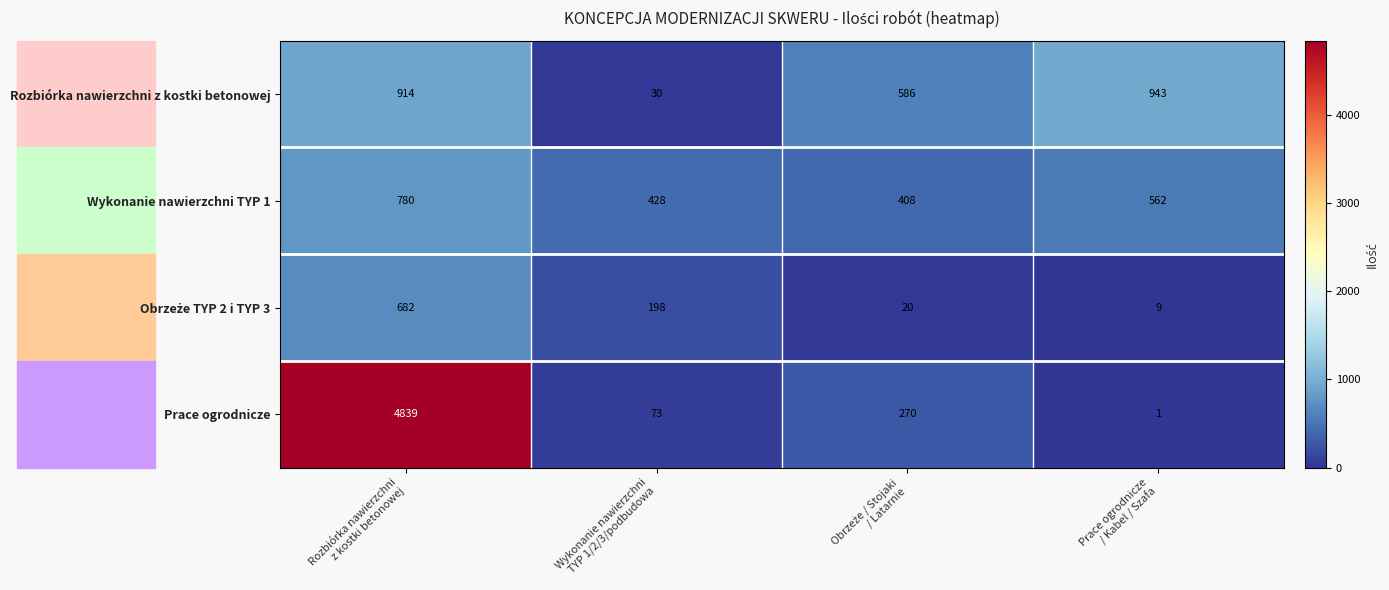

What is the maximum value for Prace ogrodnicze?

4839